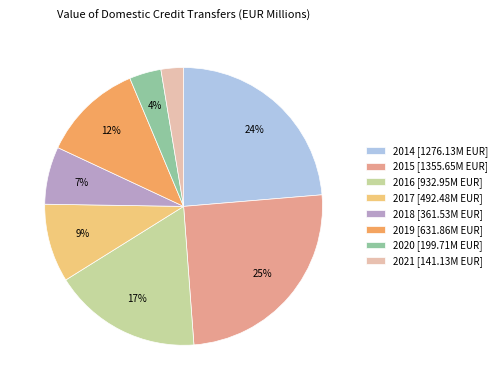

Is it true that 2014 is 38% of the pie?

False